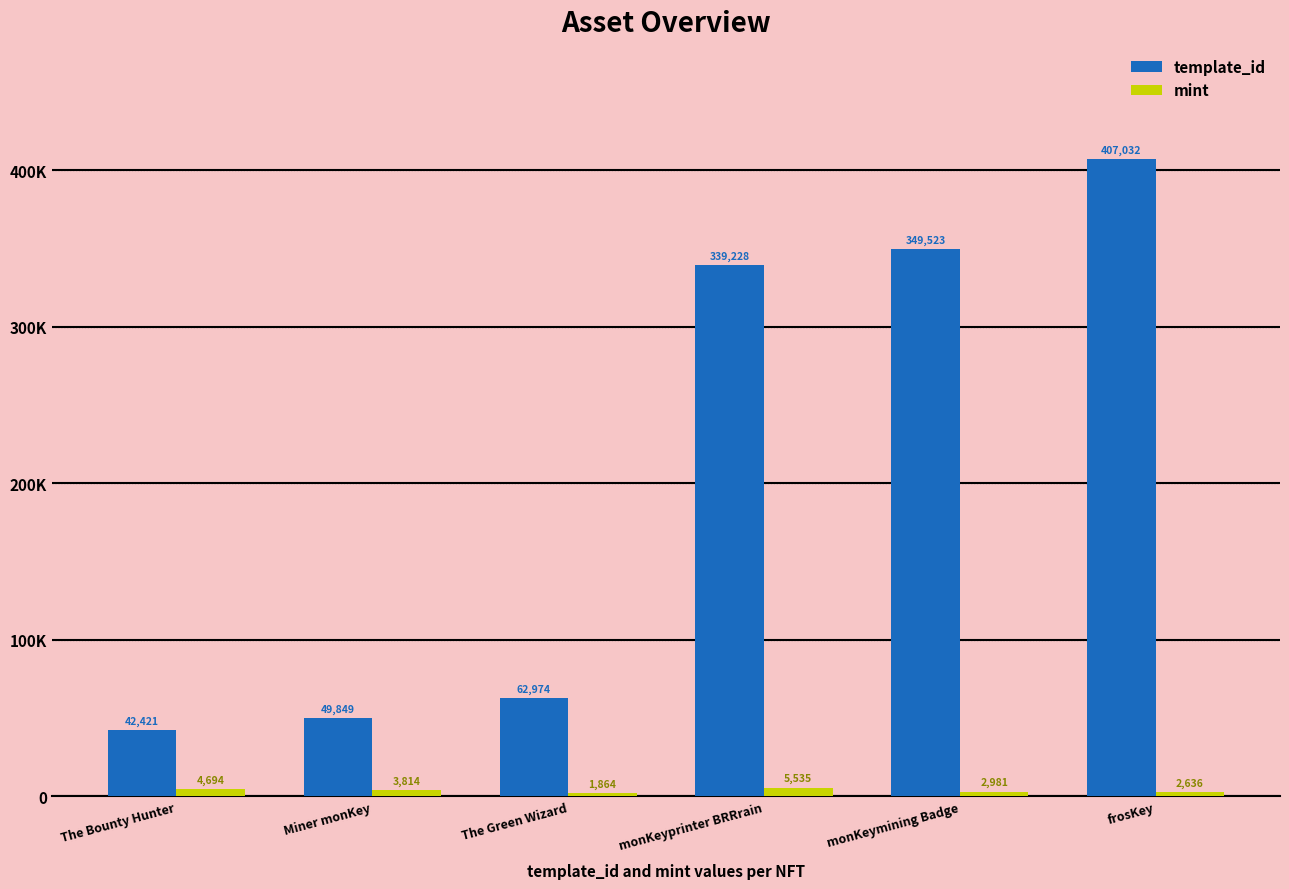

Reading right to left, extract all data points from this chart.

template_id: 407032	349523	339228	62974	49849	42421
mint: 2636	2981	5535	1864	3814	4694